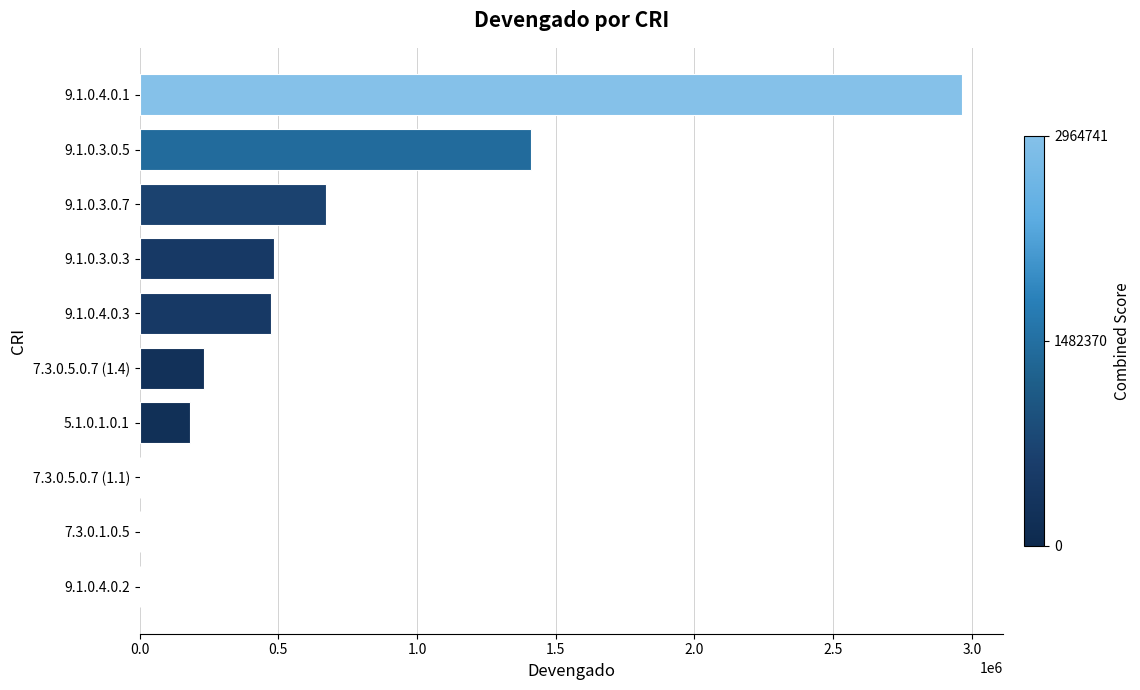

The value at 9.1.0.3.0.3 is 484532.2. True or false?

True